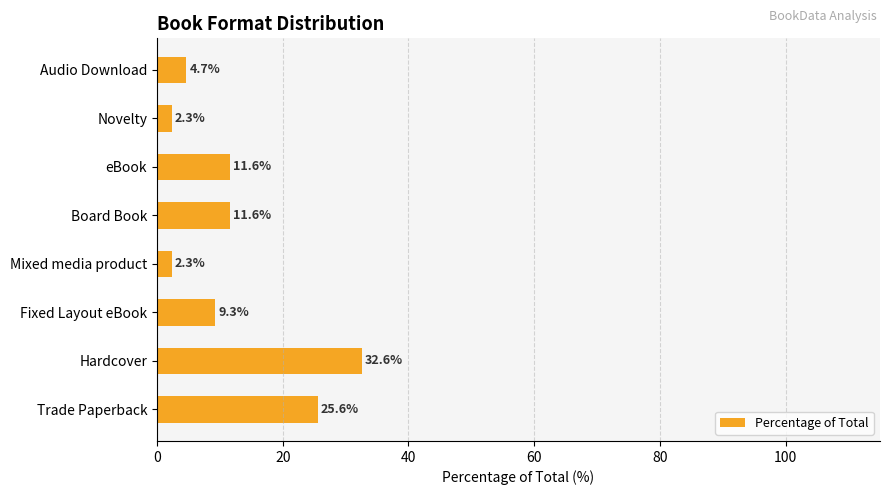

What is the approximate value at Board Book?

11.6